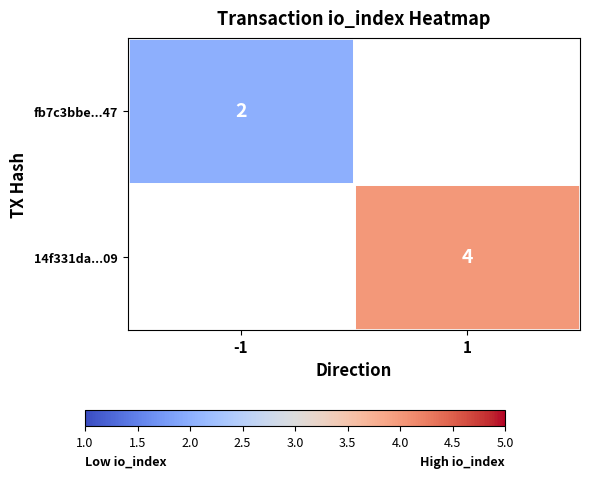

The value of 14f331da...09 at 1 is 4. True or false?

True